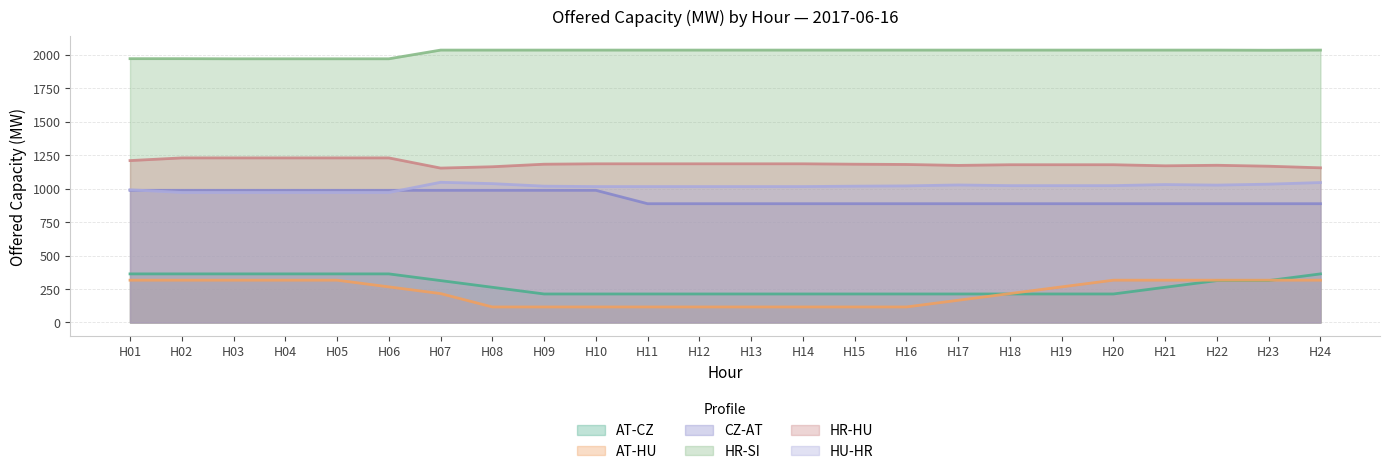

What is the difference between the HU-HR values at H18 and H17?

5